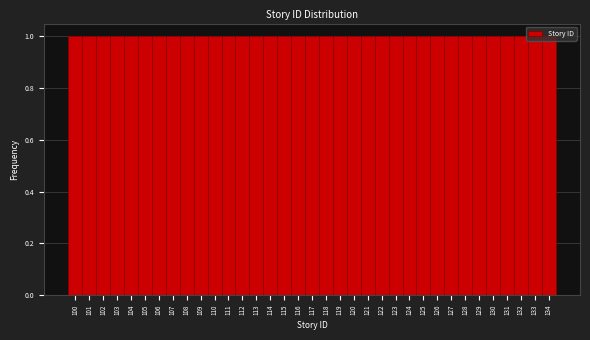

Reading left to right, list every bar in this chart as the range it spans on the x-axis followed by its height. The values are not printed on the chart, so give them approximately, as read against the axis.

99.5 to 100.5: 1
100.5 to 101.5: 1
101.5 to 102.5: 1
102.5 to 103.5: 1
103.5 to 104.5: 1
104.5 to 105.5: 1
105.5 to 106.5: 1
106.5 to 107.5: 1
107.5 to 108.5: 1
108.5 to 109.5: 1
109.5 to 110.5: 1
110.5 to 111.5: 1
111.5 to 112.5: 1
112.5 to 113.5: 1
113.5 to 114.5: 1
114.5 to 115.5: 1
115.5 to 116.5: 1
116.5 to 117.5: 1
117.5 to 118.5: 1
118.5 to 119.5: 1
119.5 to 120.5: 1
120.5 to 121.5: 1
121.5 to 122.5: 1
122.5 to 123.5: 1
123.5 to 124.5: 1
124.5 to 125.5: 1
125.5 to 126.5: 1
126.5 to 127.5: 1
127.5 to 128.5: 1
128.5 to 129.5: 1
129.5 to 130.5: 1
130.5 to 131.5: 1
131.5 to 132.5: 1
132.5 to 133.5: 1
133.5 to 134.5: 1